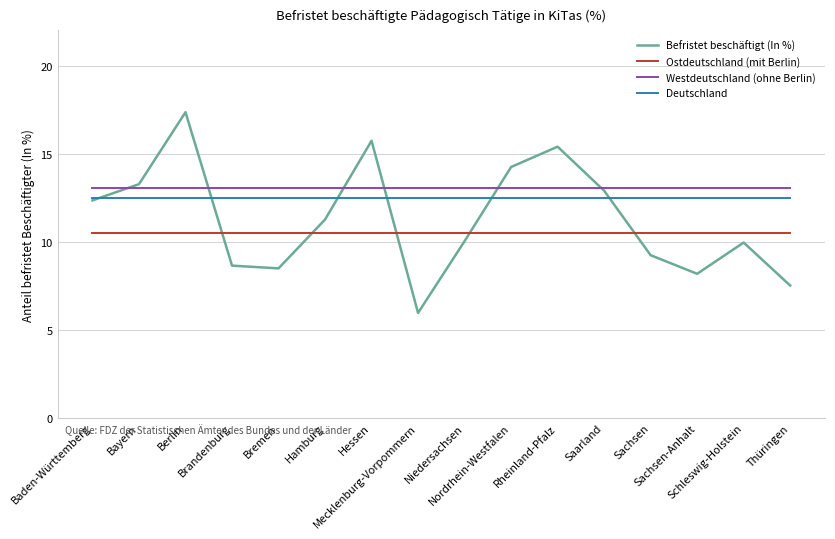

What is the minimum value for Ostdeutschland (mit Berlin)?

10.5